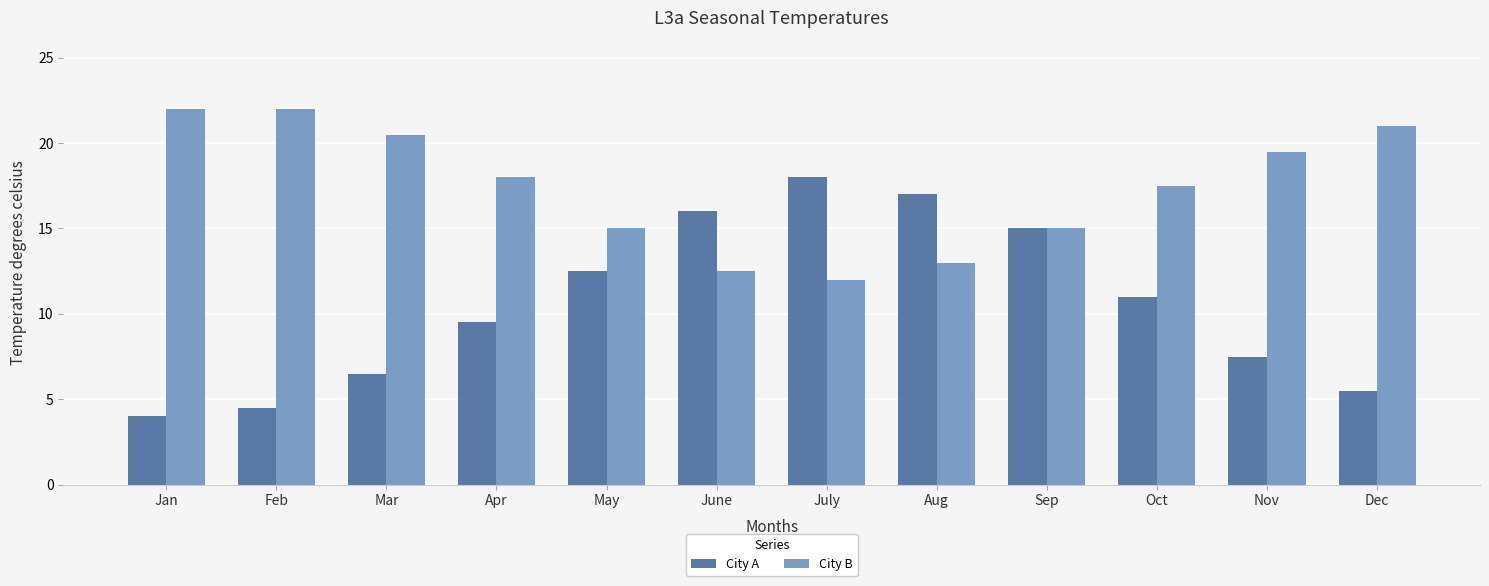

Reading left to right, what are all the values shown in this chart?

City A: Jan=4.0	Feb=4.5	Mar=6.5	Apr=9.5	May=12.5	June=16.0	July=18.0	Aug=17.0	Sep=15.0	Oct=11.0	Nov=7.5	Dec=5.5
City B: Jan=22.0	Feb=22.0	Mar=20.5	Apr=18.0	May=15.0	June=12.5	July=12.0	Aug=13.0	Sep=15.0	Oct=17.5	Nov=19.5	Dec=21.0